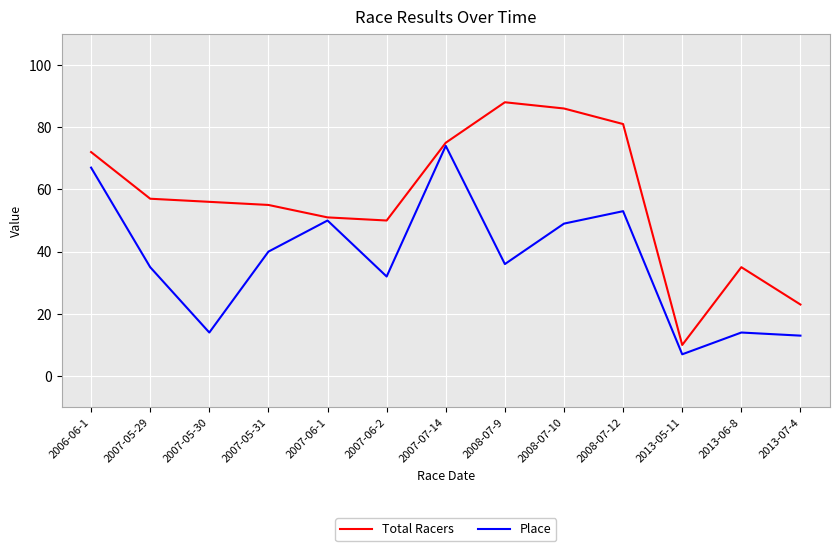

At how many categories does at least one series exceed 58?

5